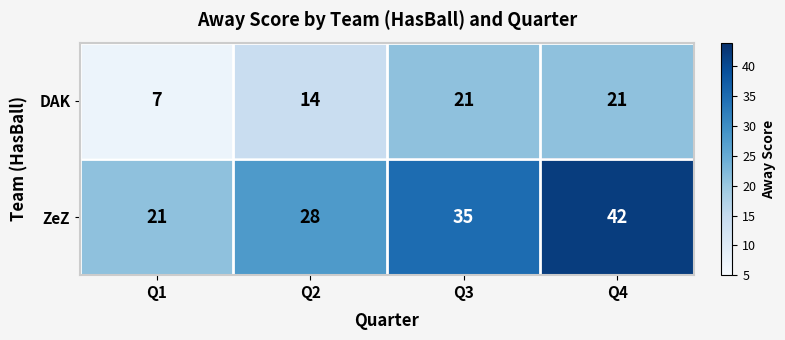

Reading left to right, extract all data points from this chart.

DAK: Q1=7	Q2=14	Q3=21	Q4=21
ZeZ: Q1=21	Q2=28	Q3=35	Q4=42